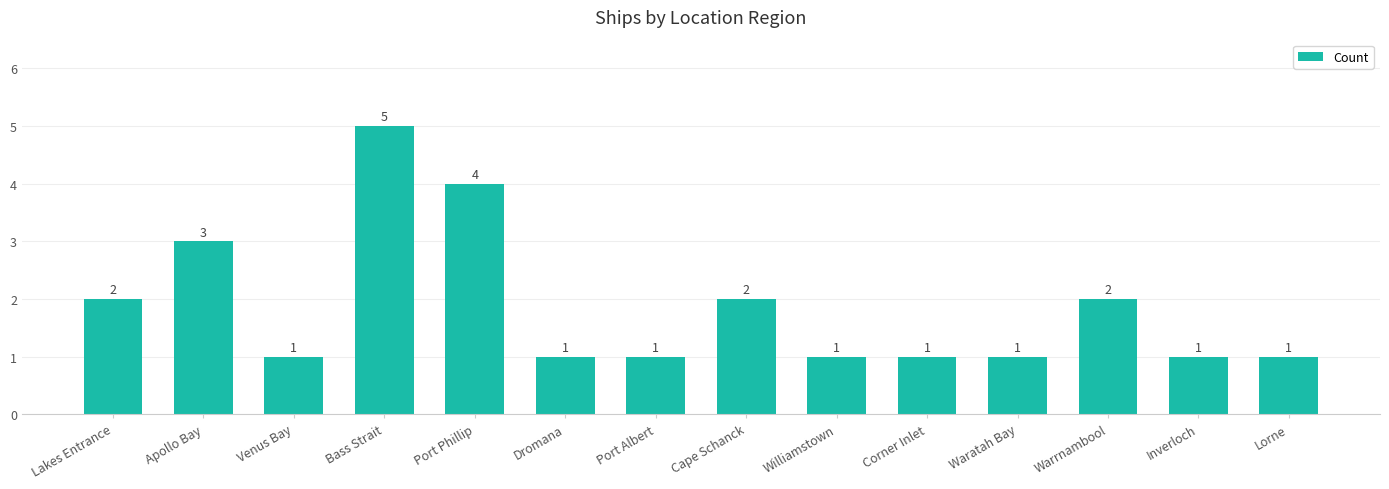

How many values are between 1 and 2?

11